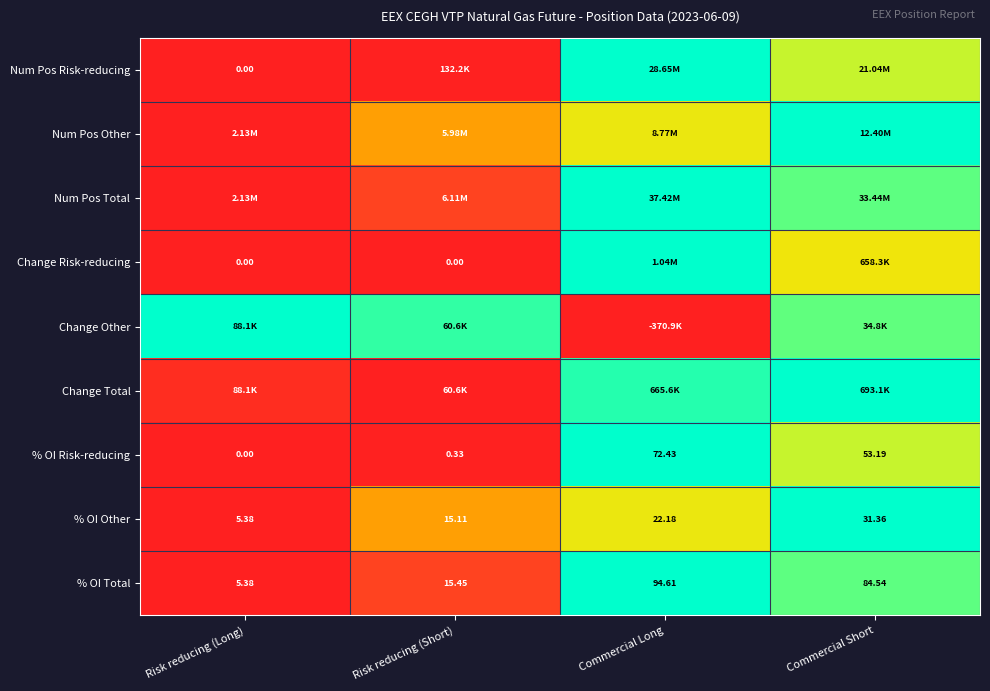

At which label does % OI Total reach its minimum?

Risk reducing (Long)